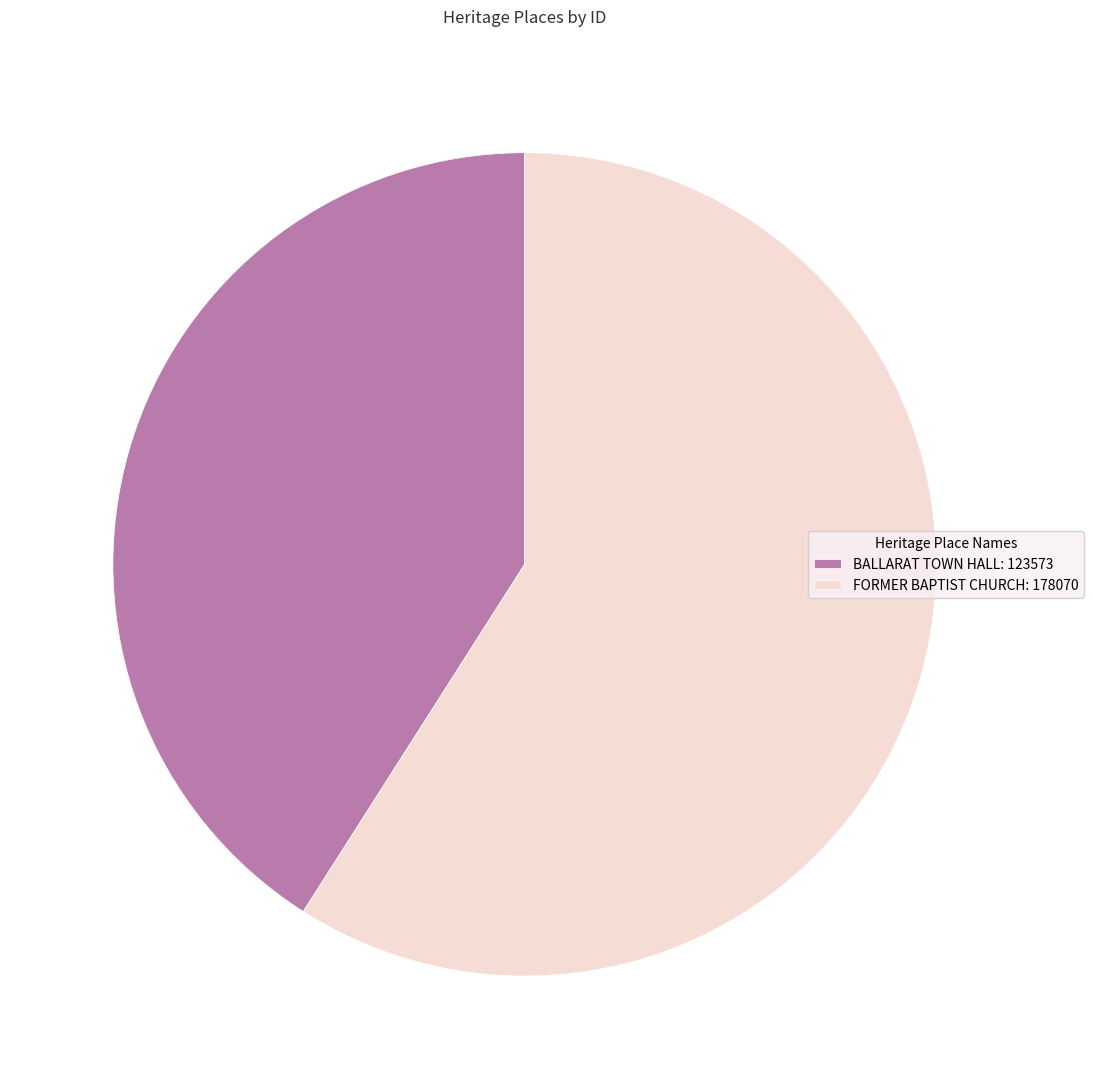

Is it true that BALLARAT TOWN HALL is 41% of the pie?

True